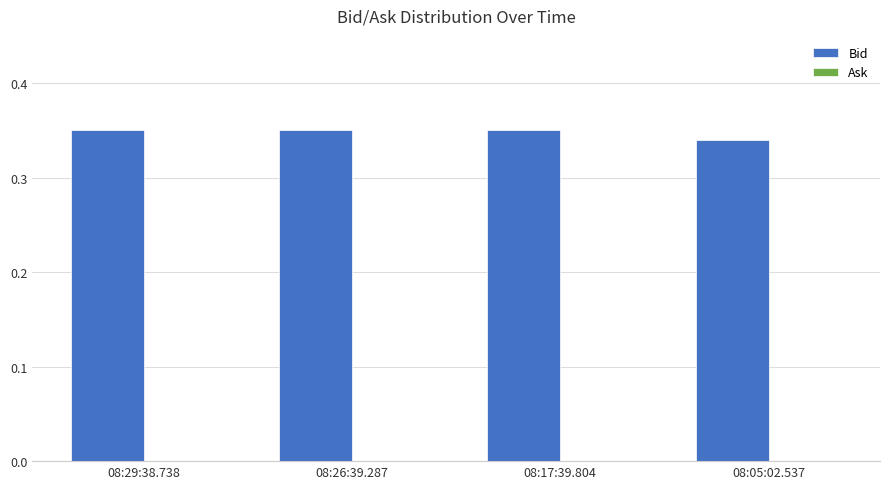

Which category has the lowest value across all series?

08:05:02.537